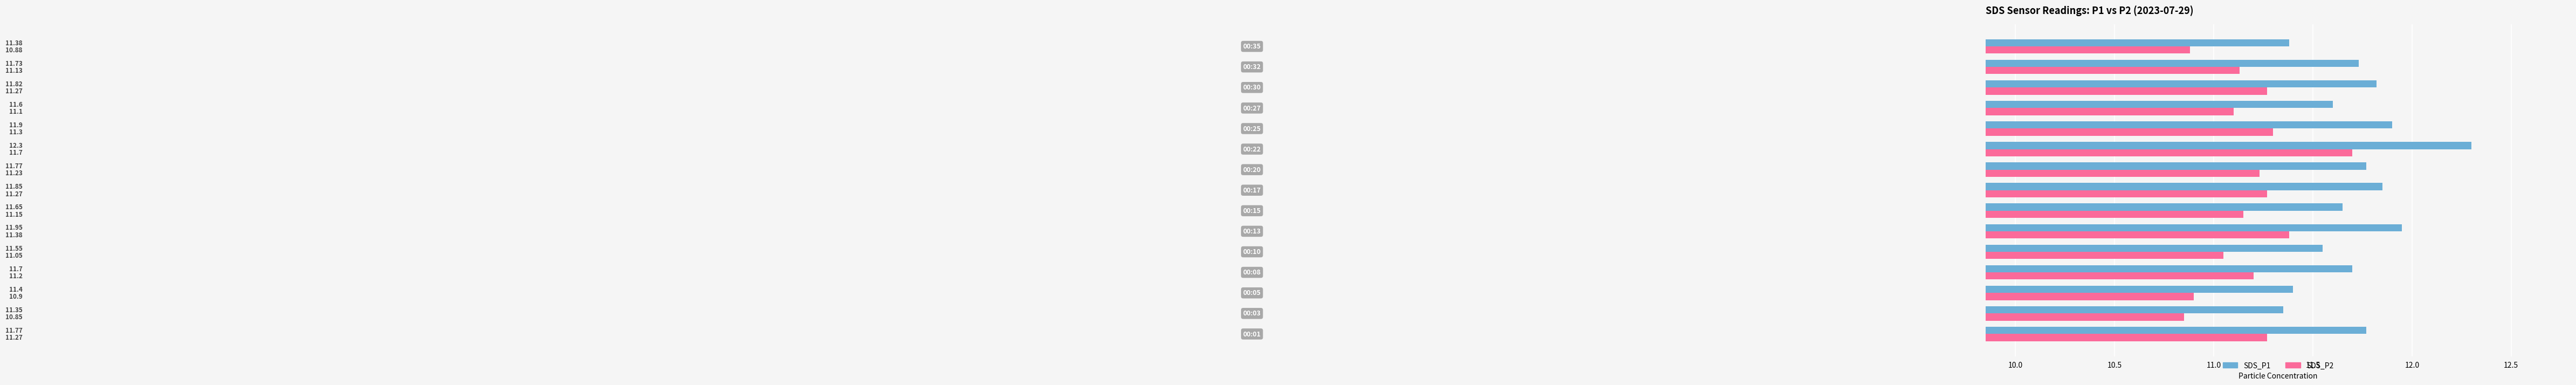

How many data points does each series have?

15